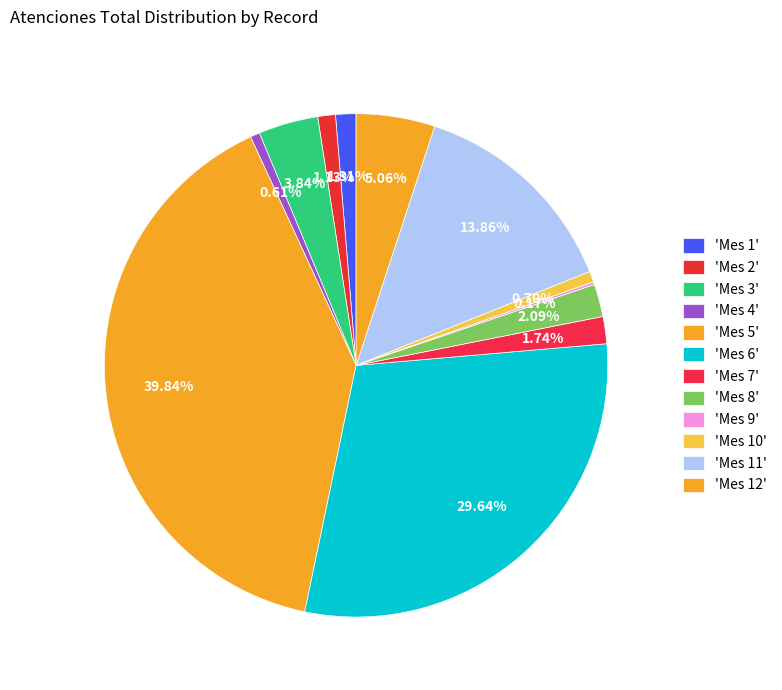

What is the smallest slice in the pie chart?

Mes 9